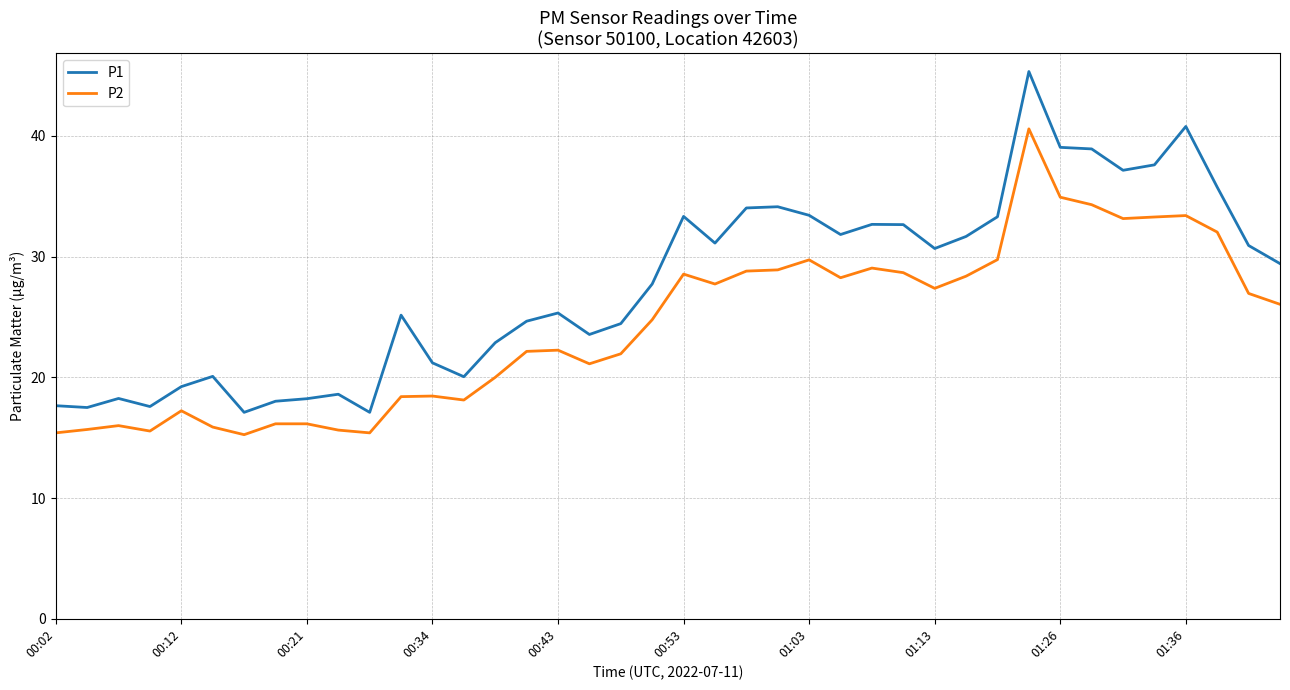

True or false: P2 and P1 intersect in this chart.

False